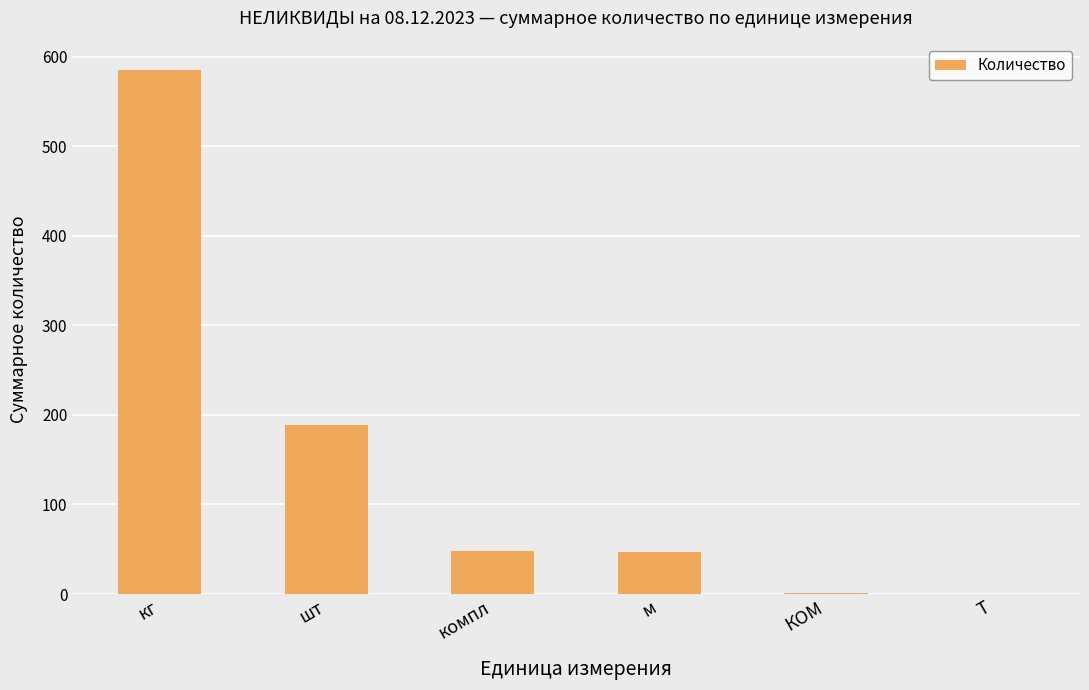

Which has a higher value, кг or м?

кг